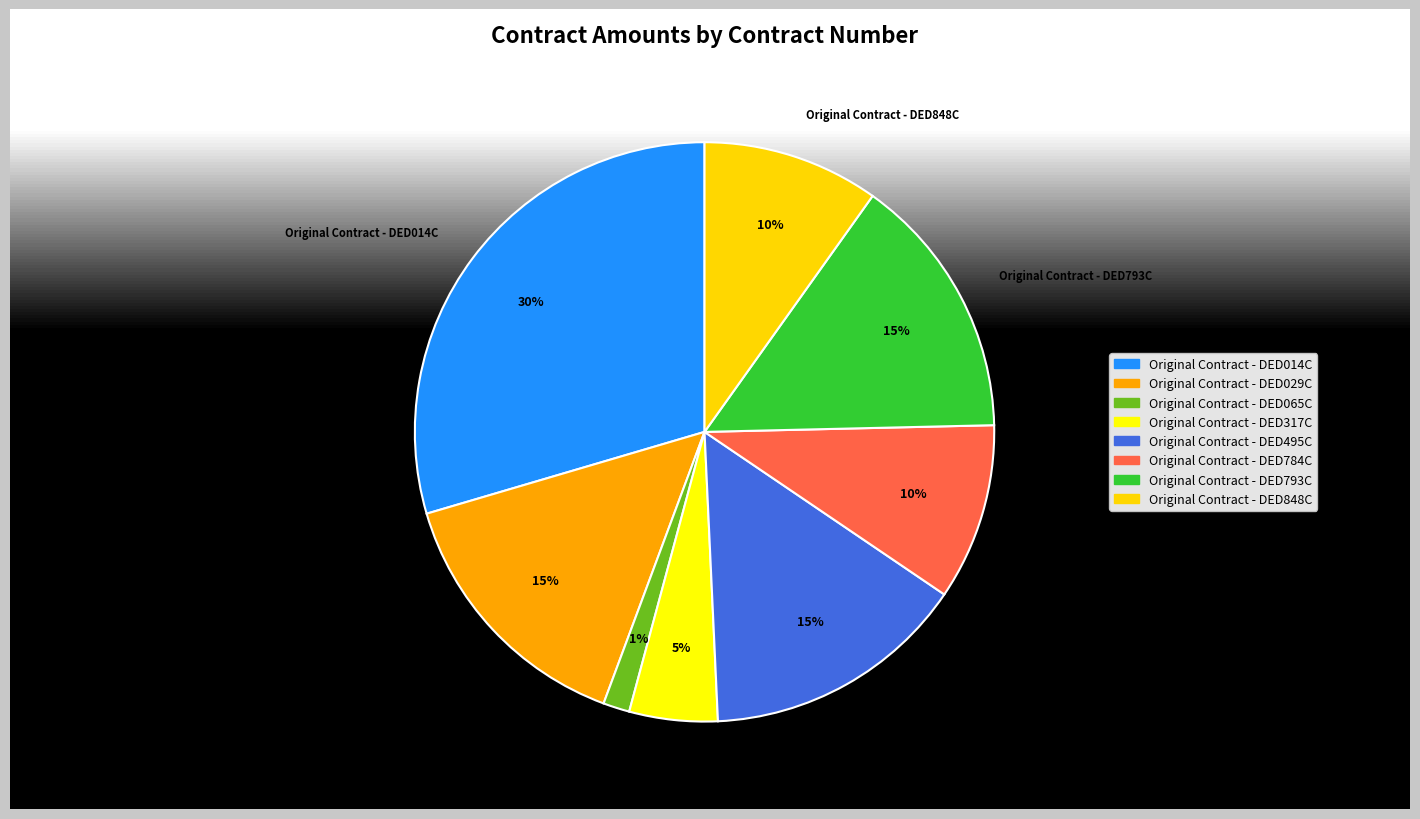

To the nearest percent, what portion does Original Contract - DED065C represent?

1%